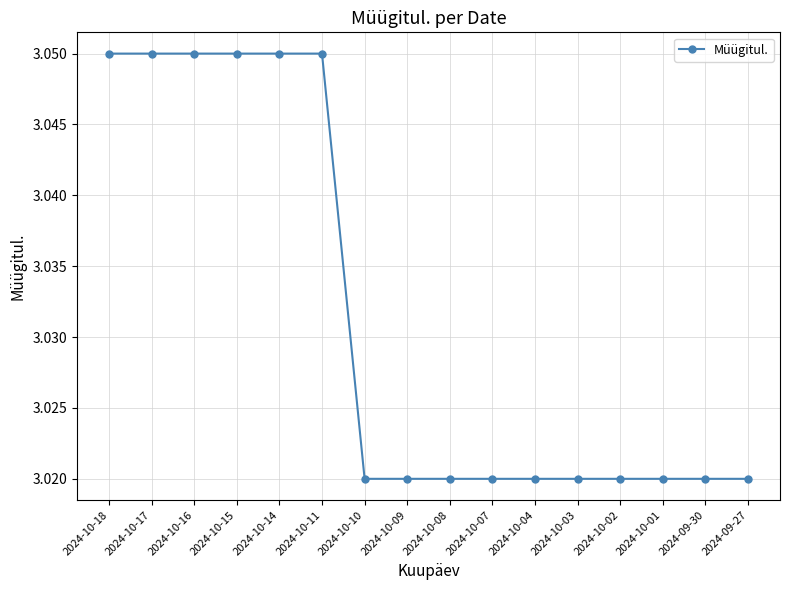

Count the number of data series in this chart.

1